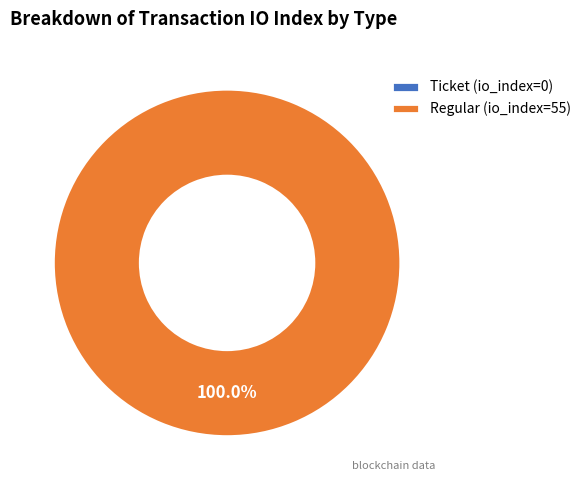

Is there any slice that represents more than half of the pie?

Yes